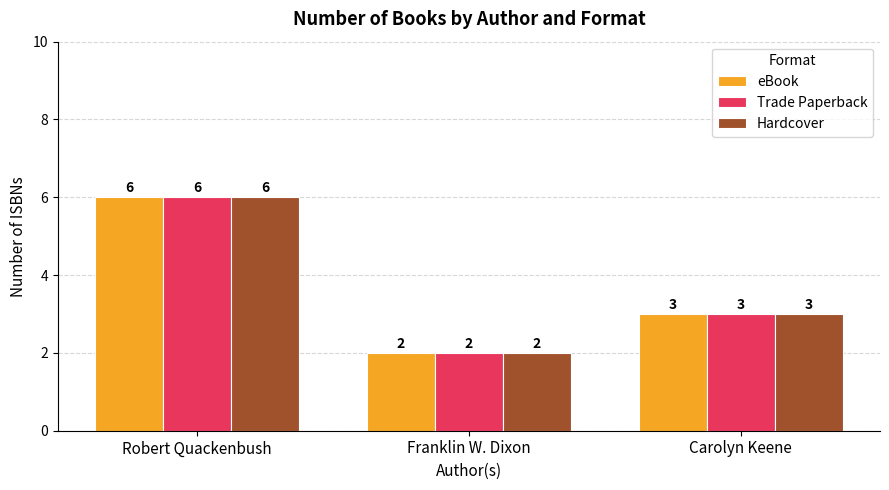

Reading right to left, transcribe all the data shown in this chart.

eBook: Carolyn Keene=3	Franklin W. Dixon=2	Robert Quackenbush=6
Trade Paperback: Carolyn Keene=3	Franklin W. Dixon=2	Robert Quackenbush=6
Hardcover: Carolyn Keene=3	Franklin W. Dixon=2	Robert Quackenbush=6